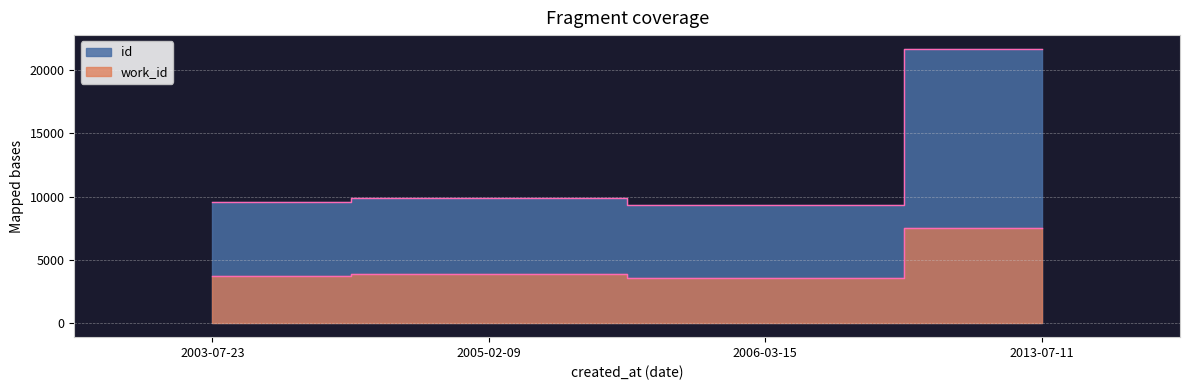

Which series has the largest total across all categories?

id